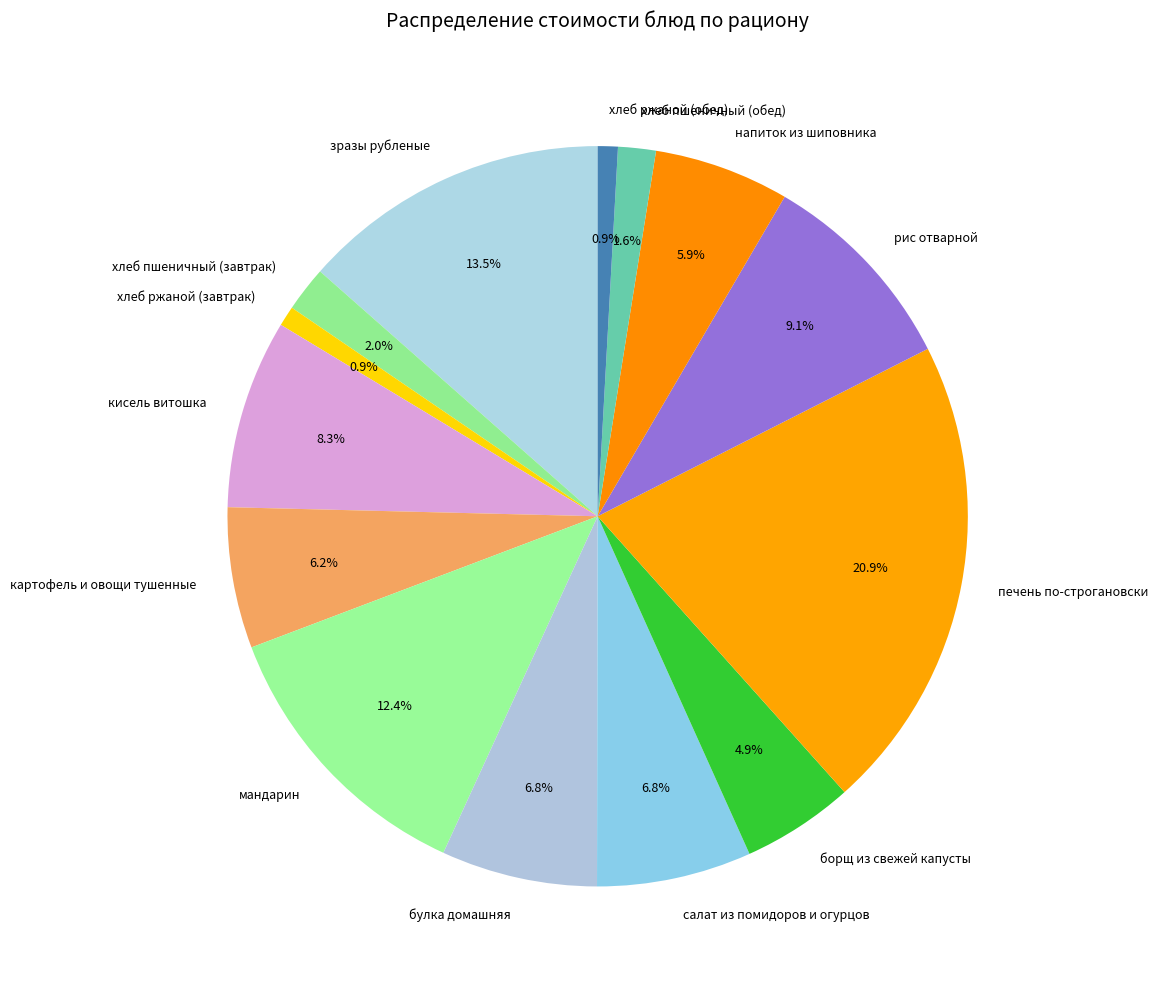

Which category has the biggest portion of the pie?

печень по-строгановски